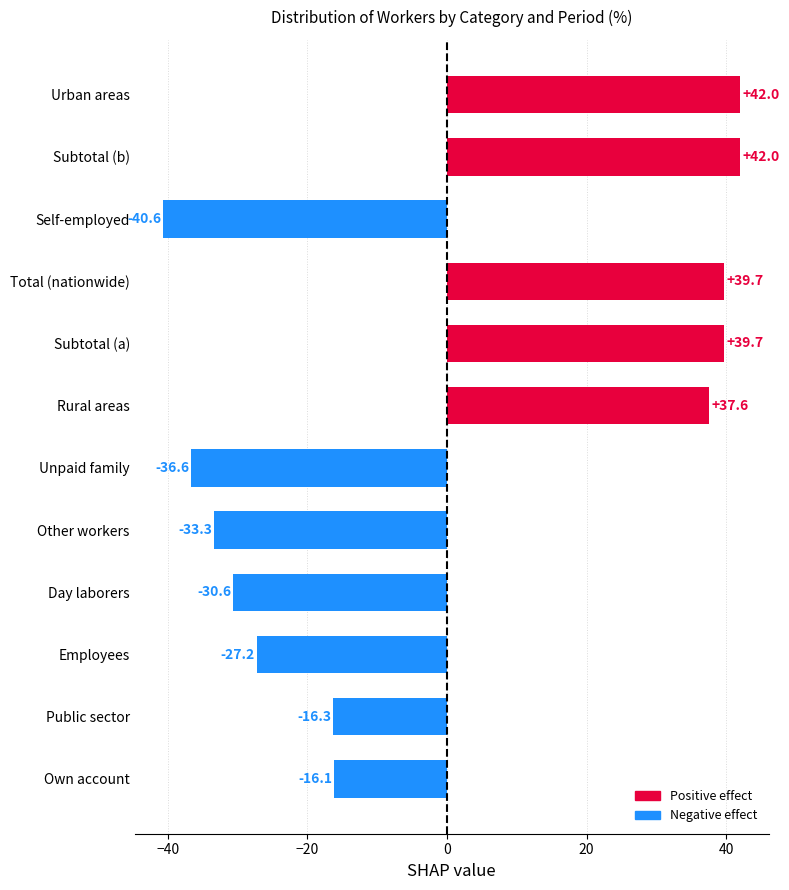

What is the change in value from Day laborers to Total (nationwide)?

+70.3